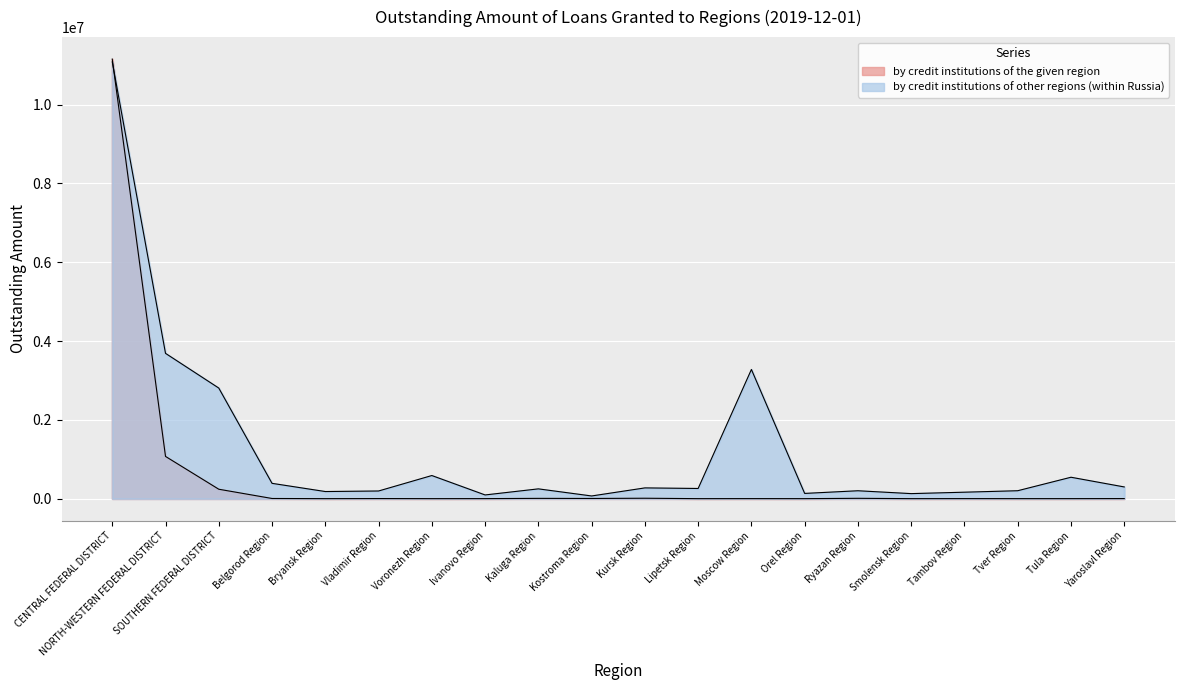

Between SOUTHERN FEDERAL DISTRICT and Tambov Region, which series saw the biggest shift?

by credit institutions of other regions (within Russia)